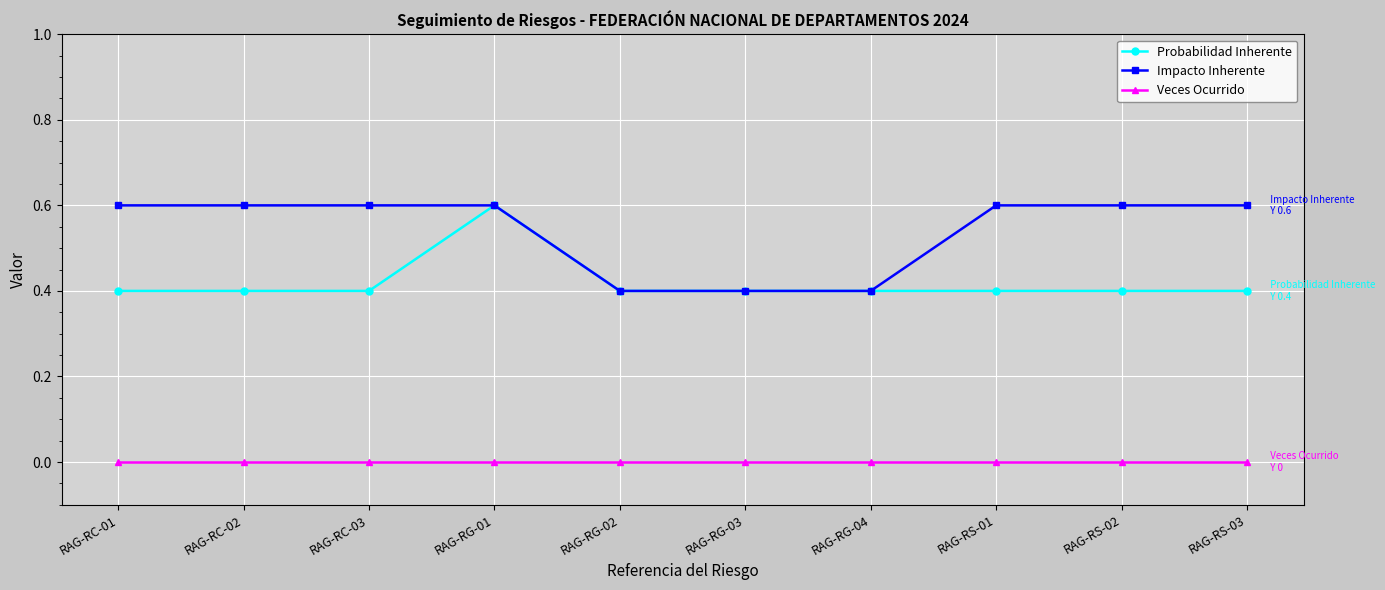

True or false: Probabilidad Inherente and Veces Ocurrido intersect in this chart.

False